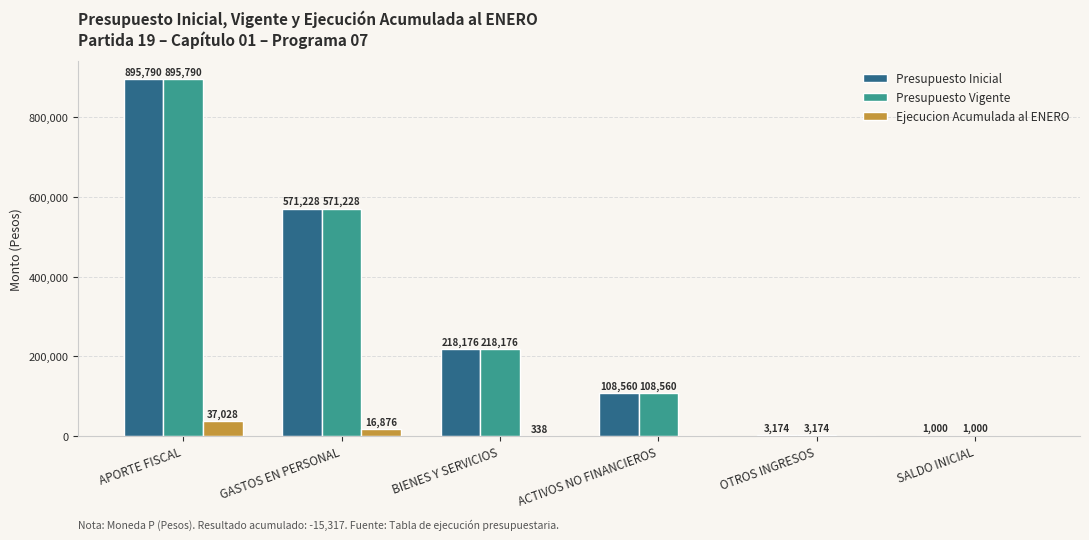

What is the sum of the Ejecucion Acumulada al ENERO values at SALDO INICIAL and APORTE FISCAL?

37028